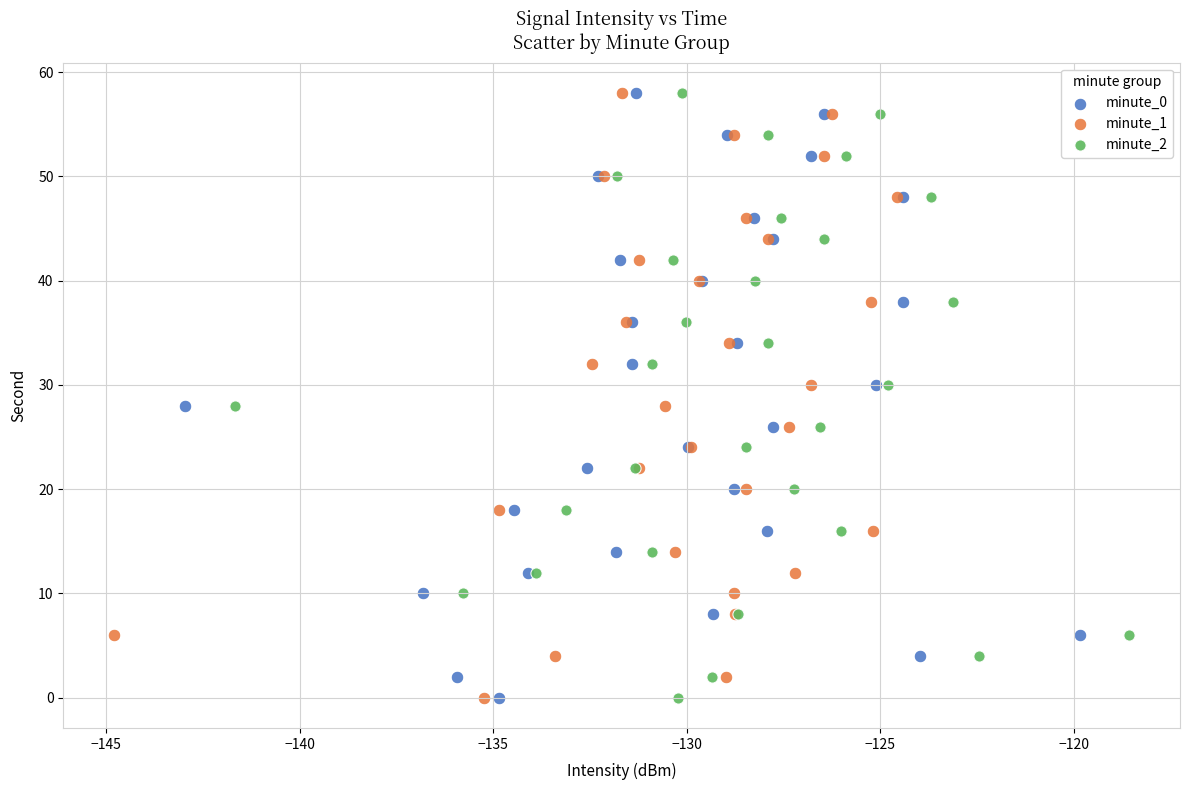

What are all the series names shown in the legend?

minute_0, minute_1, minute_2